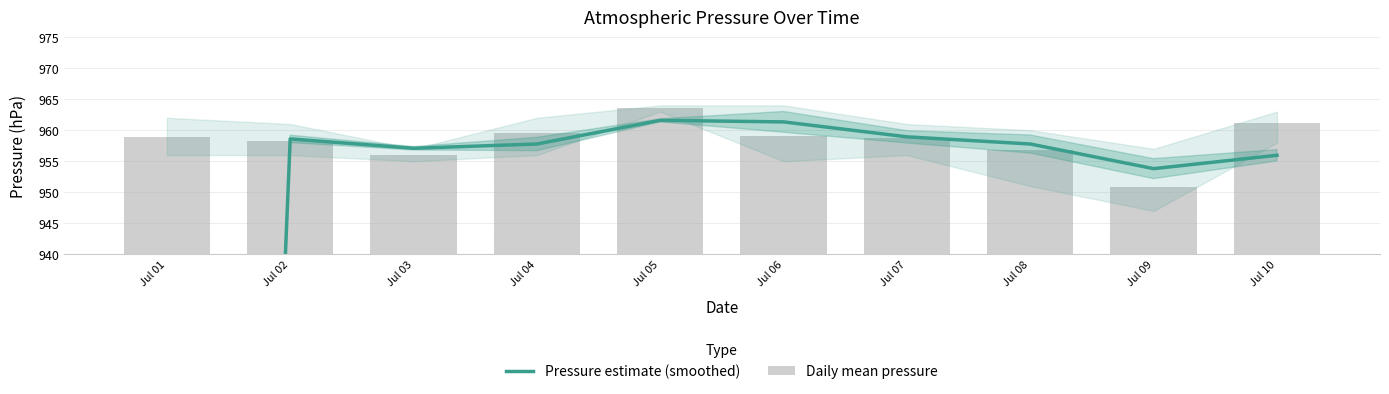

What are all the series names shown in the legend?

Pressure estimate (smoothed), Daily mean pressure